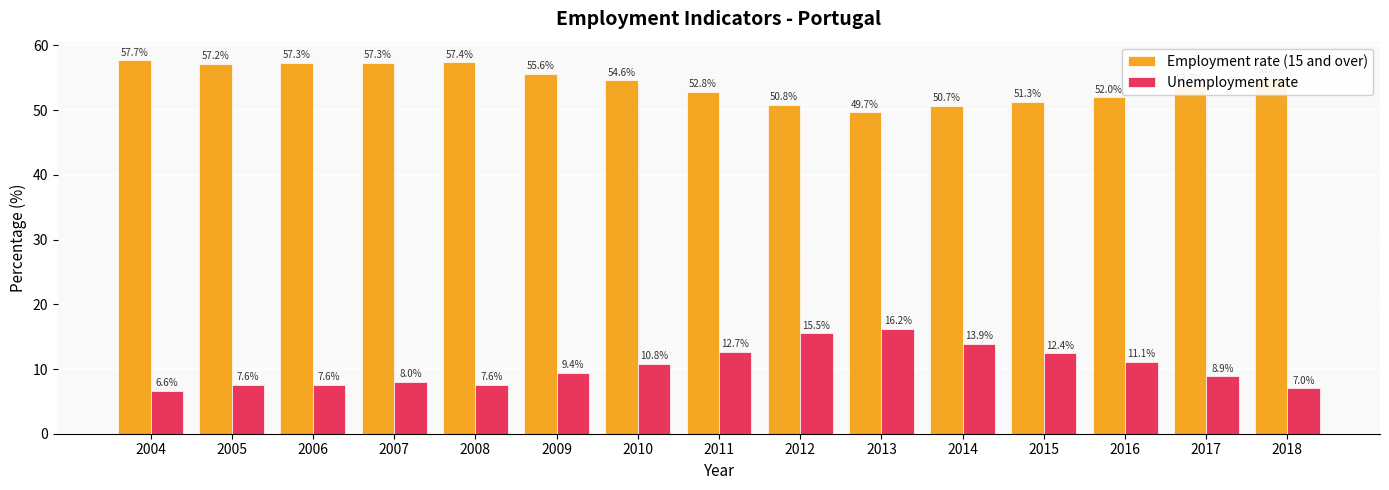

What is the average value of the Employment rate (15 and over) series?

54.2